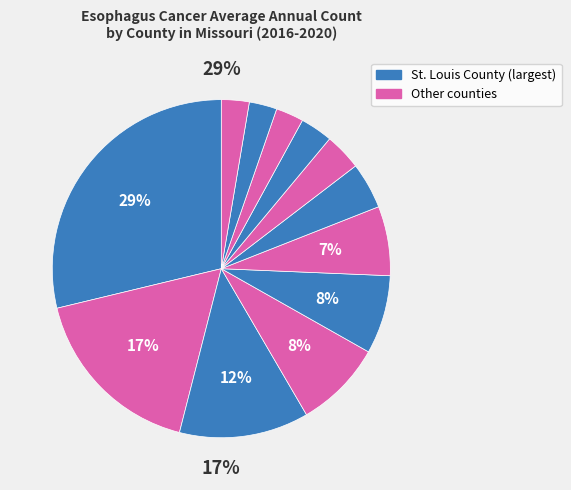

Count the number of slices in the pie.

12